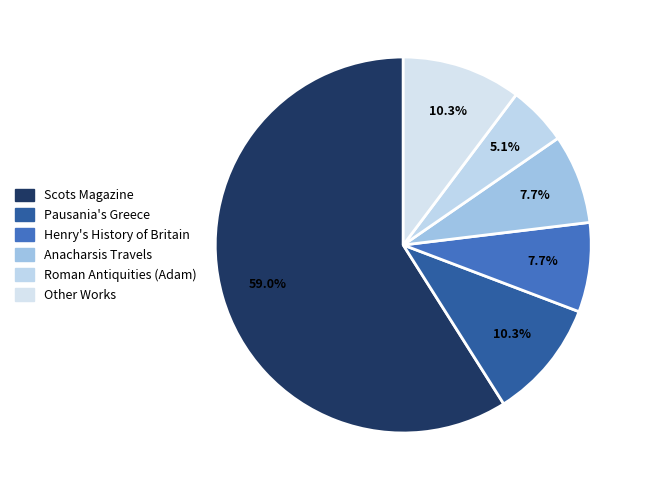

Which has a higher value, Scots Magazine or Anacharsis Travels?

Scots Magazine